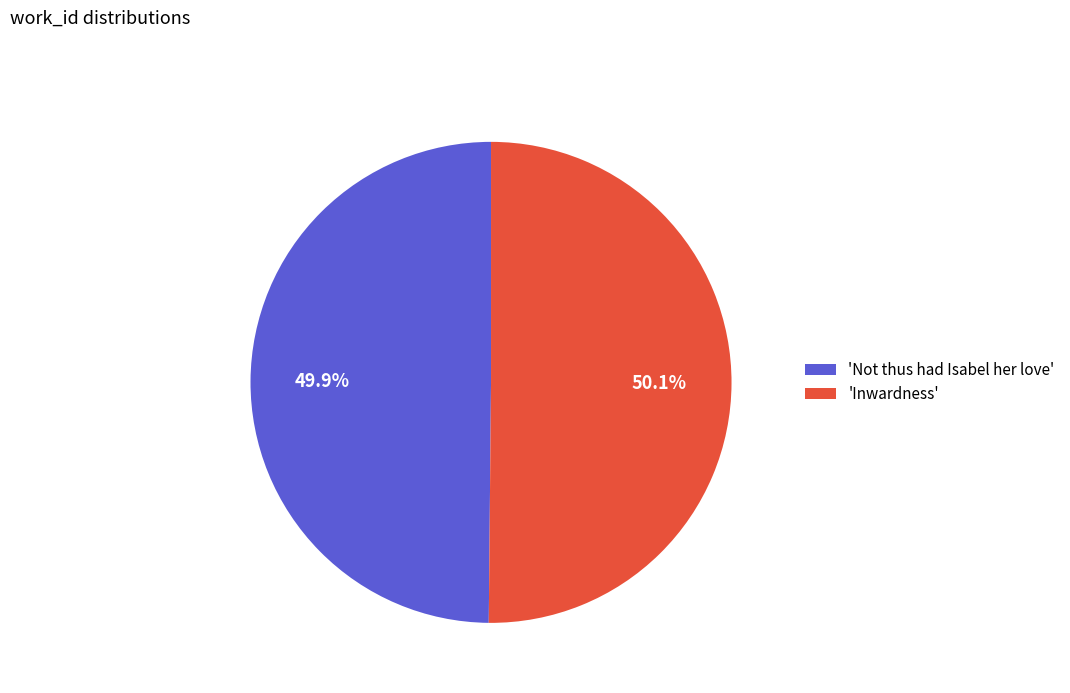

How many slices are in this pie chart?

2